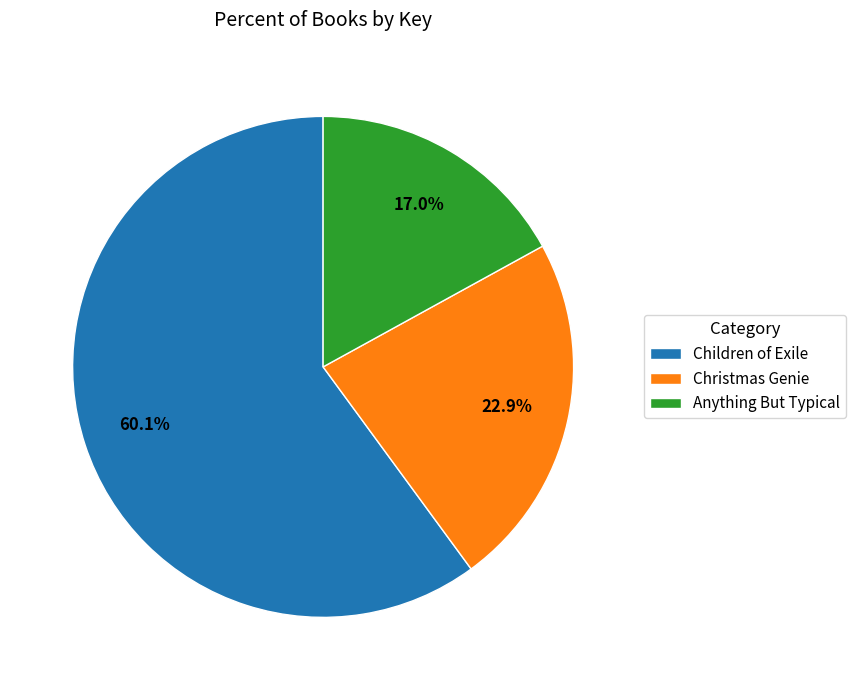

What portion of the pie excludes Christmas Genie?

77.1%